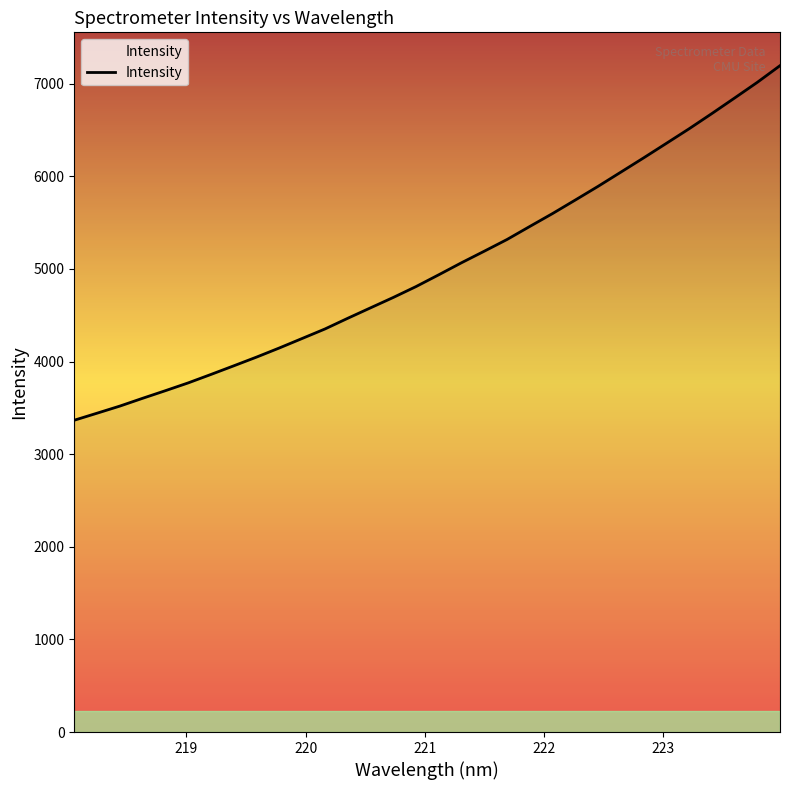

What is the smallest value displayed?

3366.9